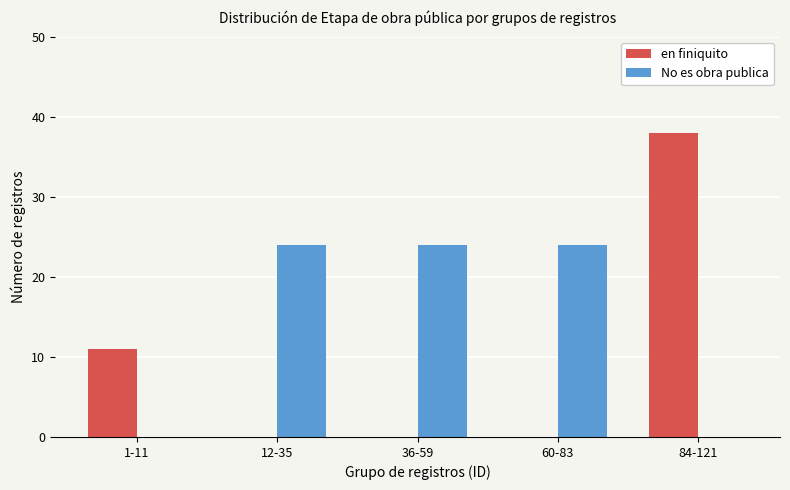

Which series has the largest range (max minus min)?

en finiquito